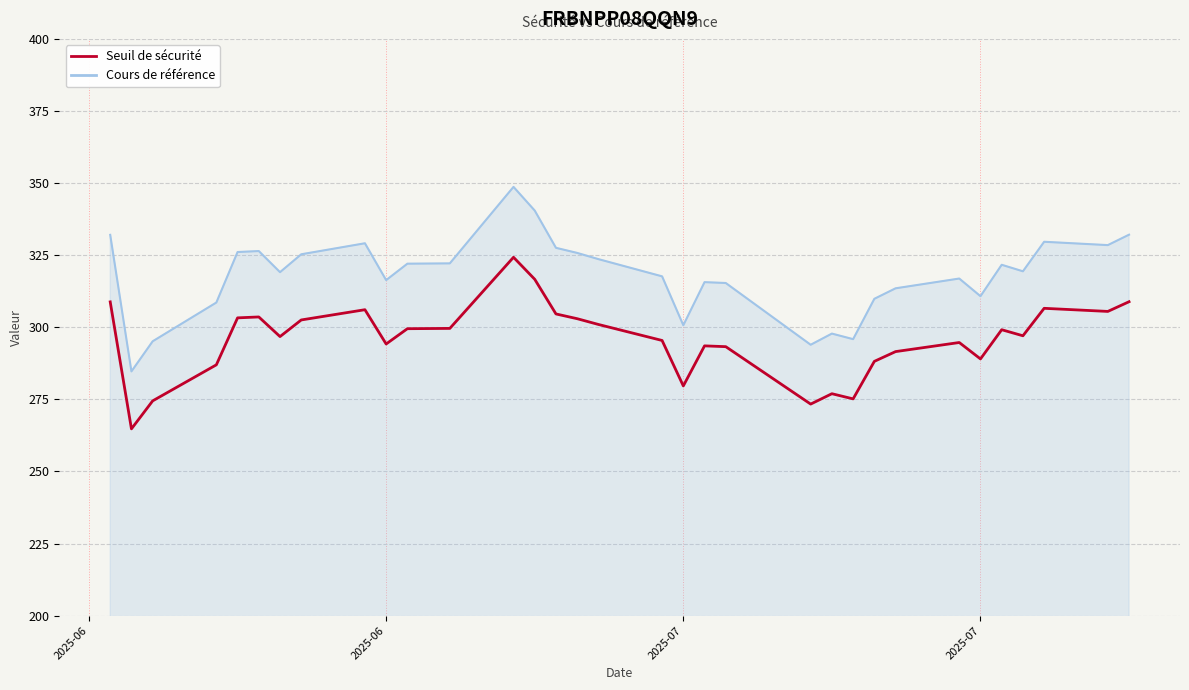

Which series has the largest total across all categories?

Cours de référence